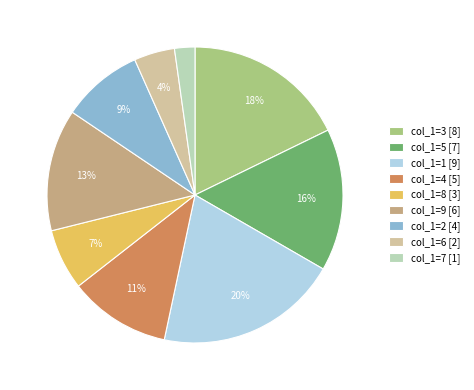

Which has a higher value, col_1=4 or col_1=1?

col_1=1